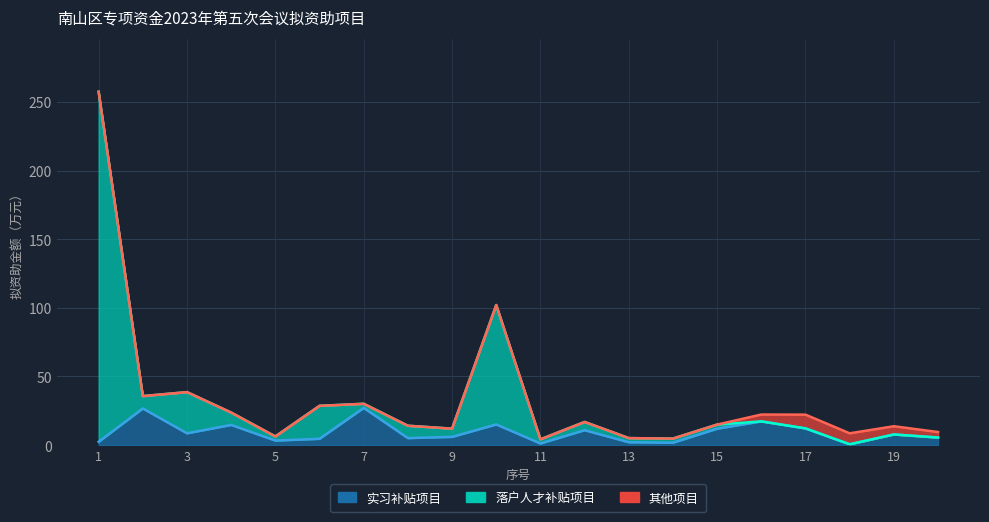

What is the greatest value displayed?

257.4